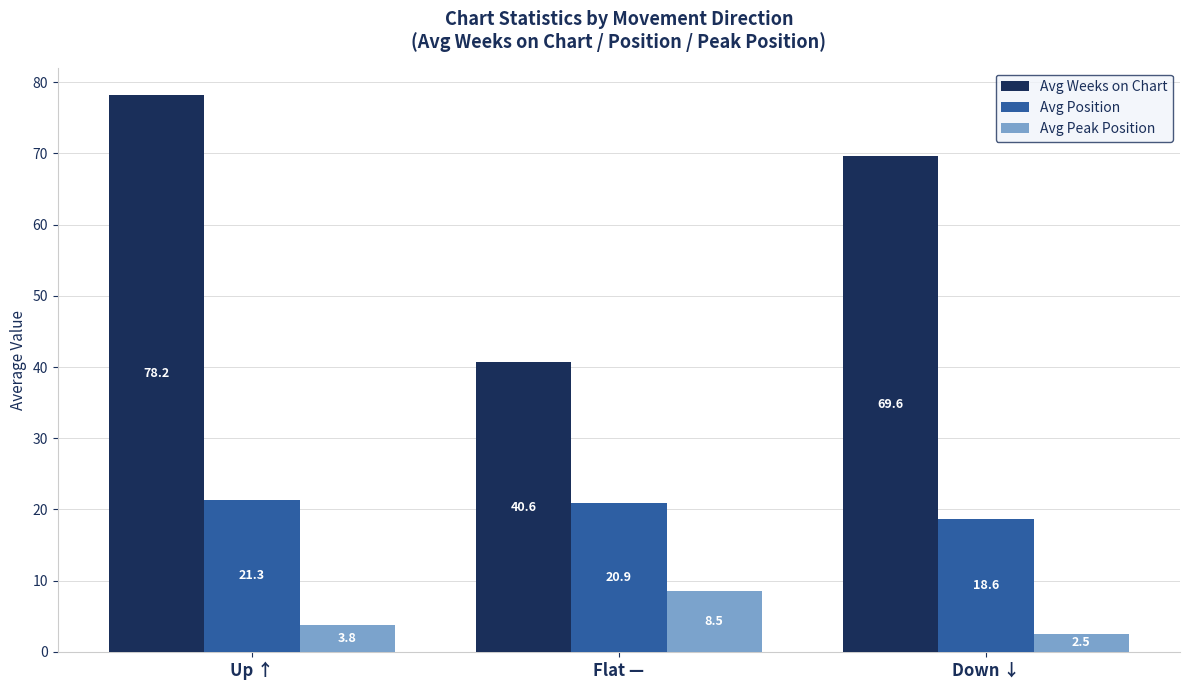

How many data points in Avg Position are less than 20?

1